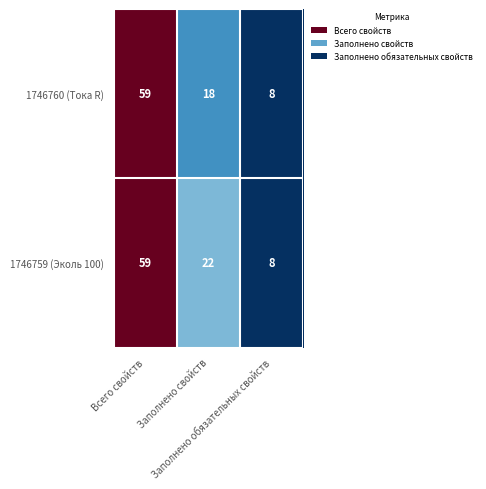

What is the minimum value for 1746760 (Тока R)?

8